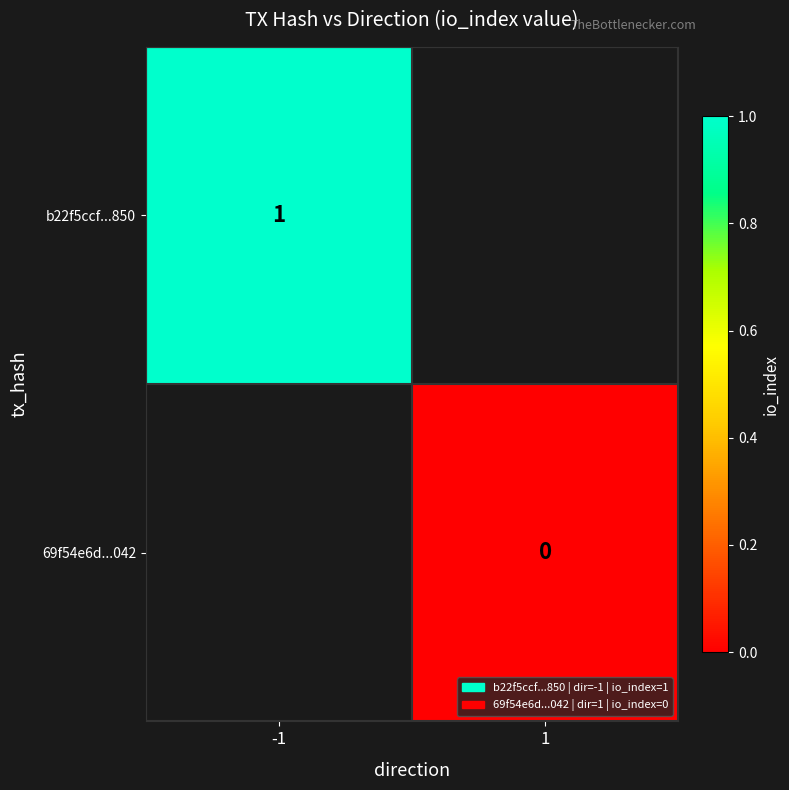

At how many categories does at least one series exceed 0?

1